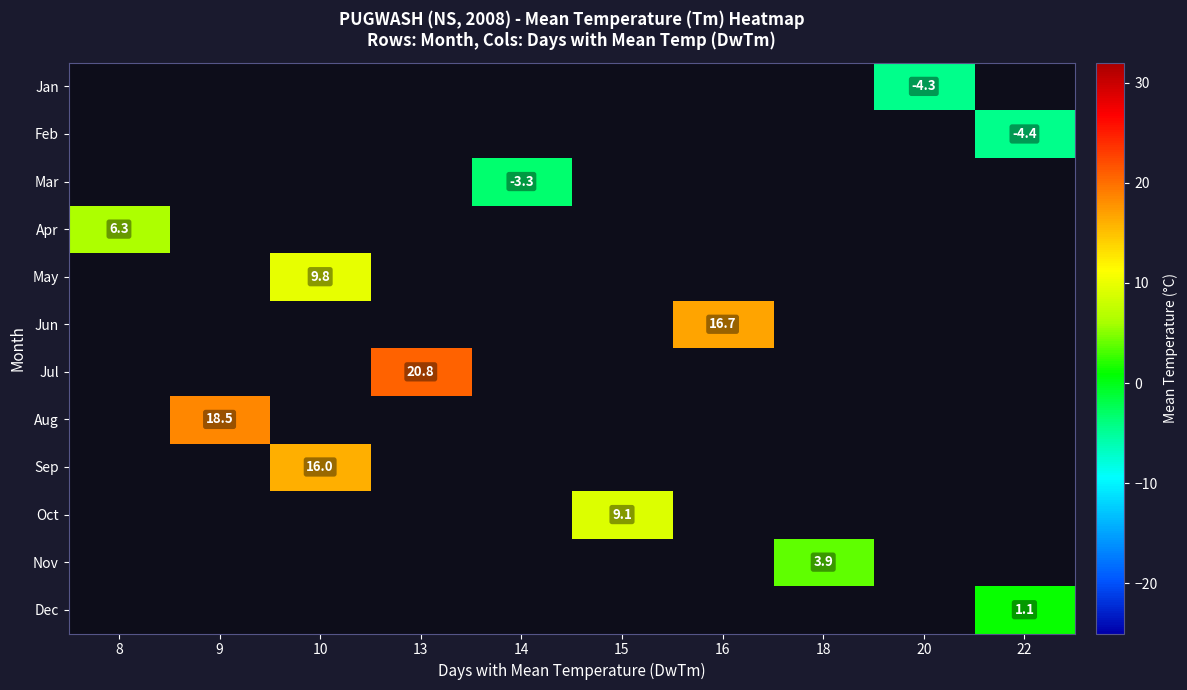

Which label corresponds to the smallest value in the chart?

22